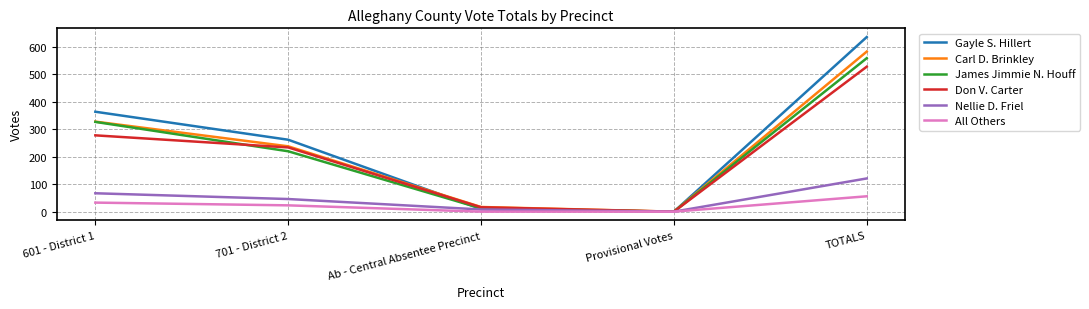

Reading left to right, list all the values displayed in this chart.

Gayle S. Hillert: 364	262	10	0	636
Carl D. Brinkley: 328	238	17	0	583
James Jimmie N. Houff: 327	220	12	0	559
Don V. Carter: 278	234	16	0	528
Nellie D. Friel: 67	46	8	0	121
All Others: 33	23	0	0	56